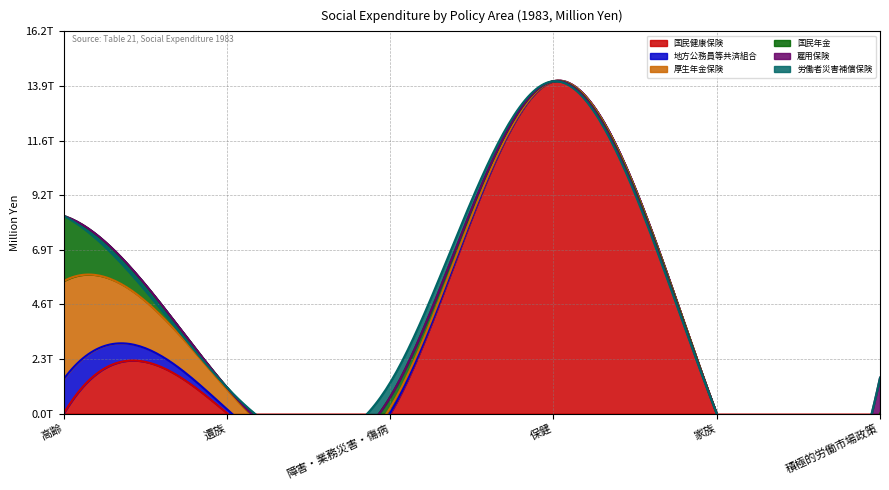

What is the difference between the second highest and minimum values in the 労働者災害補償保険 series?

1725.5